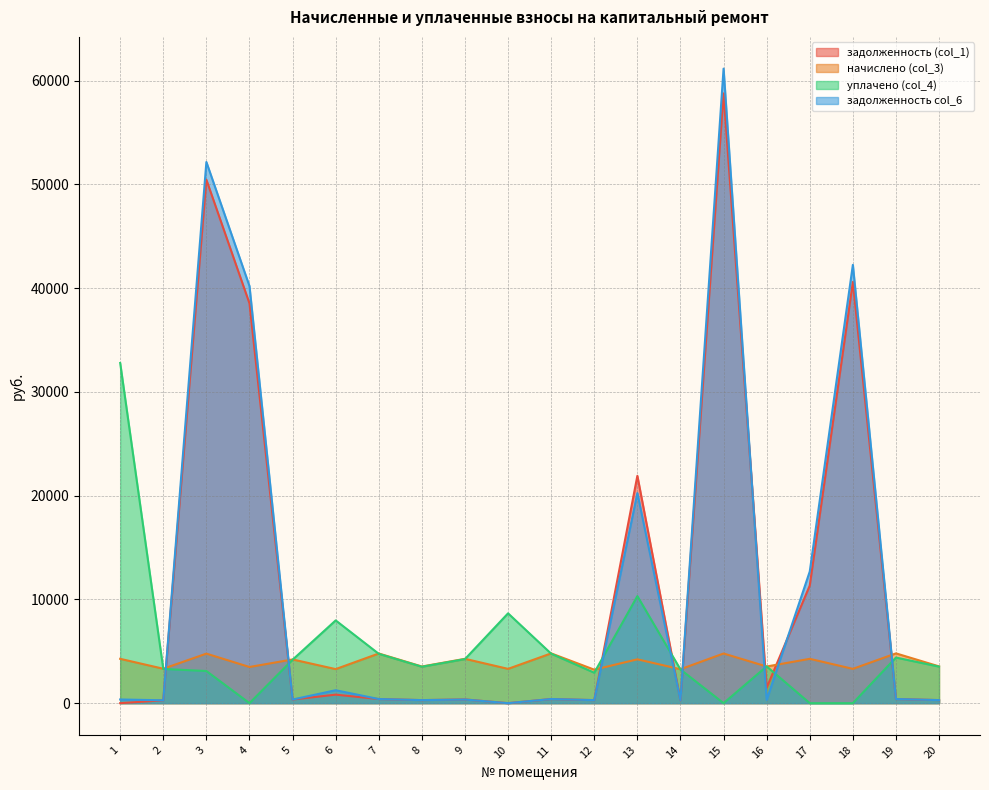

At which label is задолженность (col_1) closest to 29385?

13